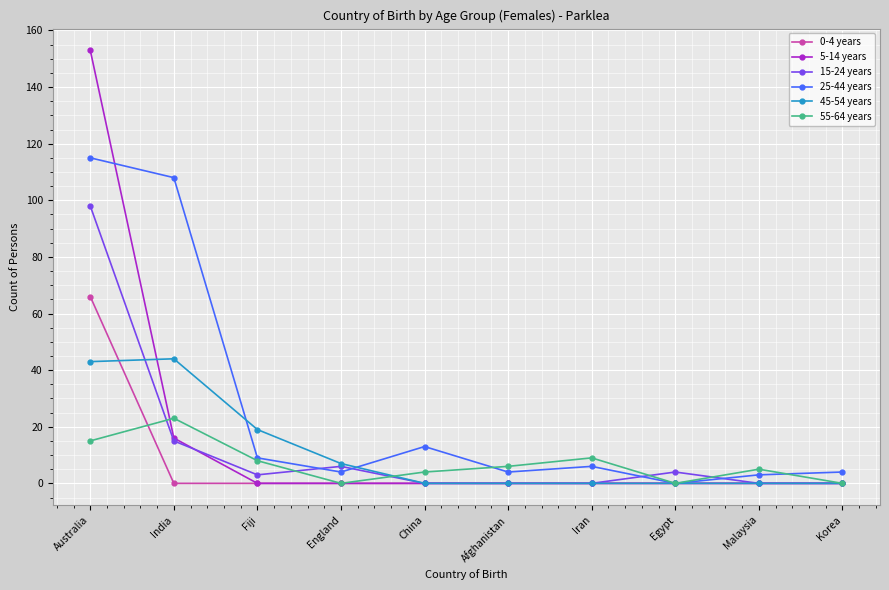

True or false: 45-54 years has a value of 0 at China.

True